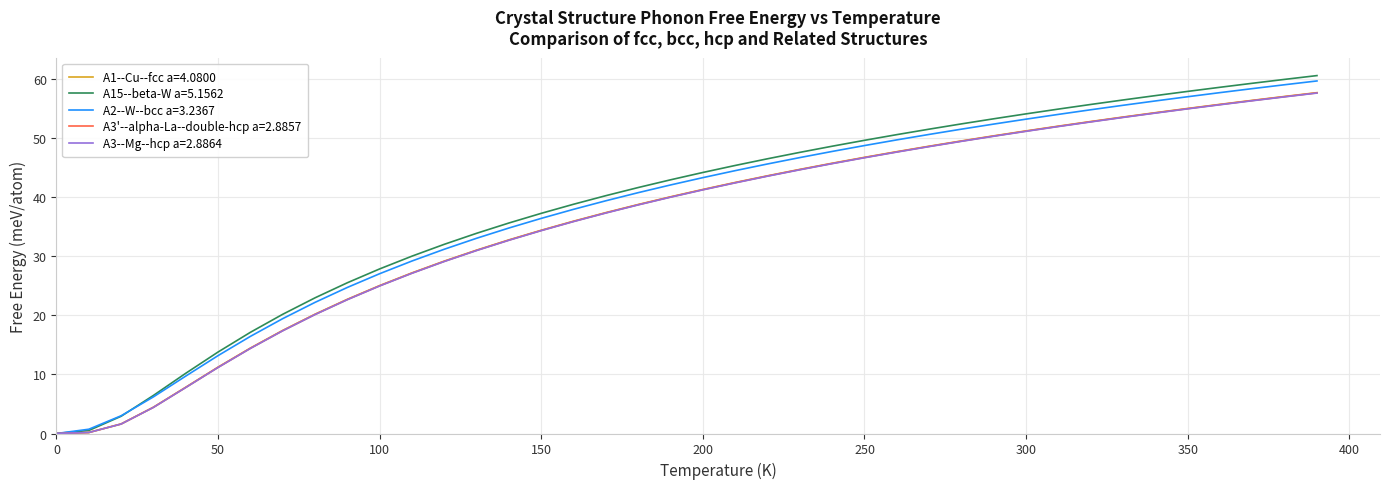

Which series has the largest range (max minus min)?

A15--beta-W a=5.1562